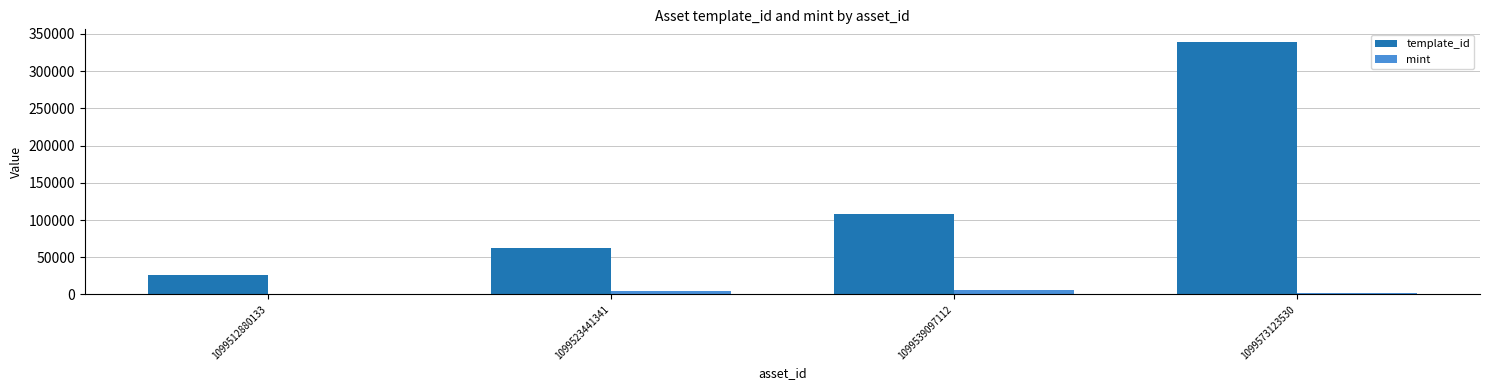

Between 1099523441341 and 1099573123530, which series saw the biggest shift?

template_id